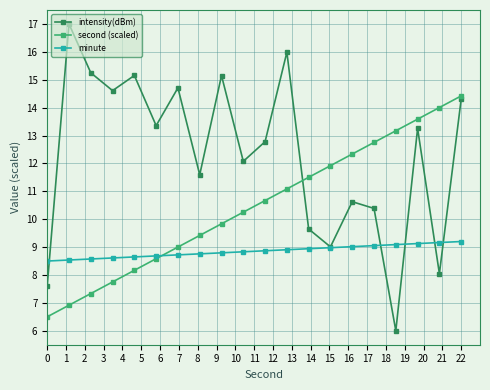

What are all the series names shown in the legend?

intensity(dBm), second (scaled), minute